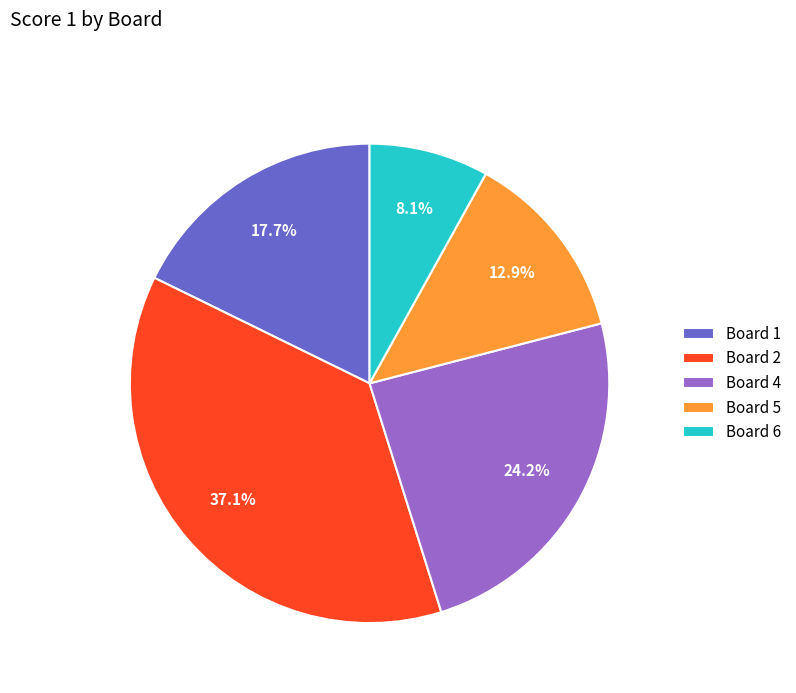

Which has a higher value, Board 1 or Board 4?

Board 4